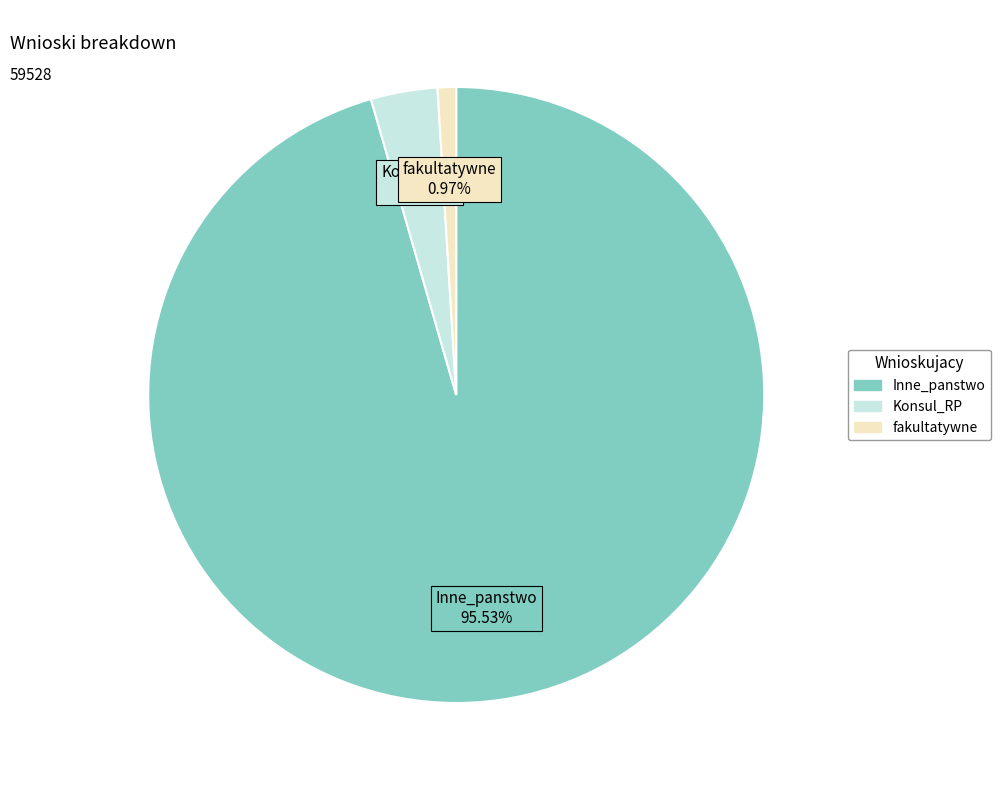

Which category has the biggest portion of the pie?

Inne_panstwo